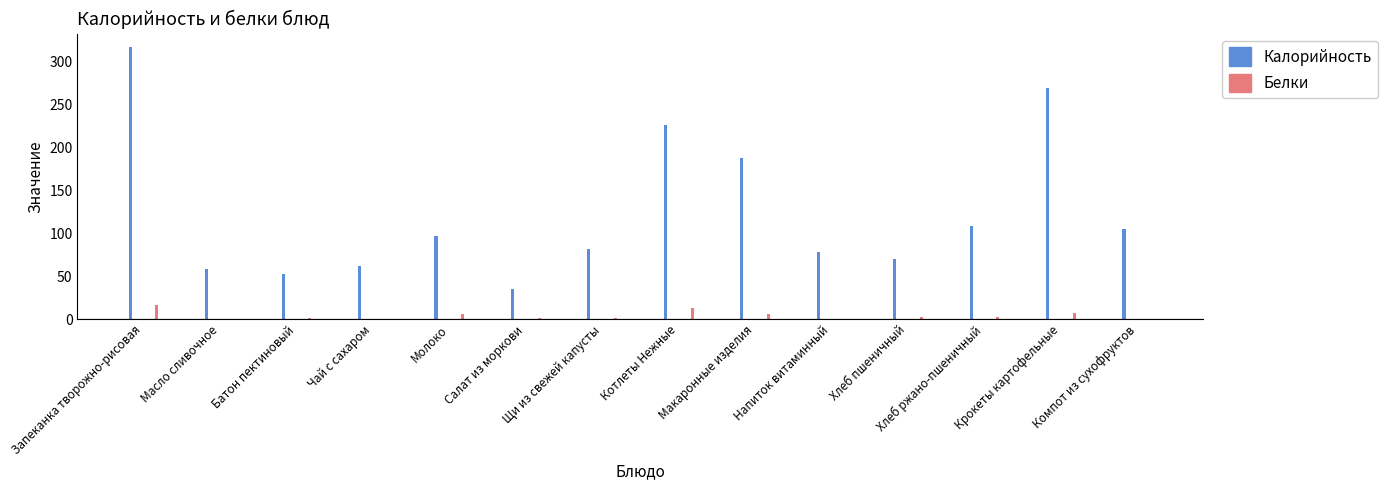

Which label corresponds to the largest value in the chart?

Запеканка творожно-рисовая